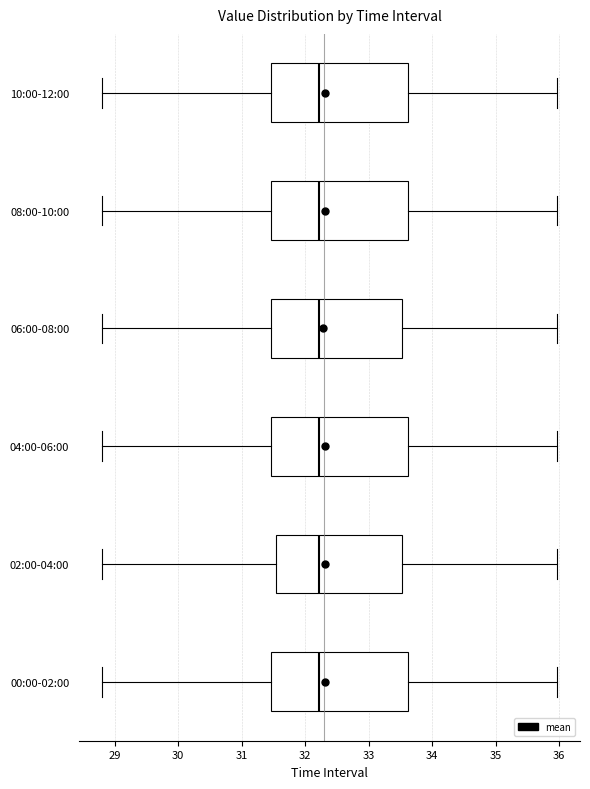

Where does the median line of the box for 04:00-06:00 sit on the x-axis? The values are not printed on the chart, so give them approximately, as read against the axis.

32.2